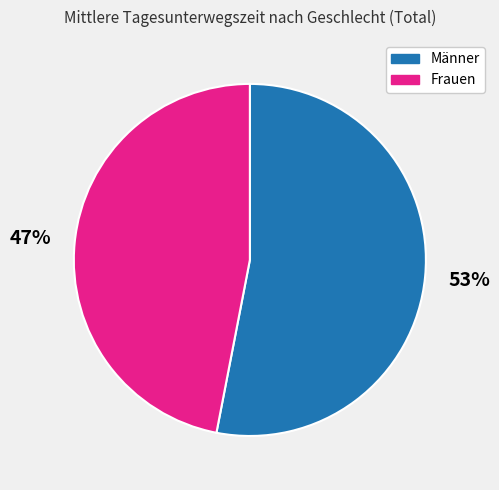

To the nearest percent, what is the difference between the largest and smallest slice percentages?

6%